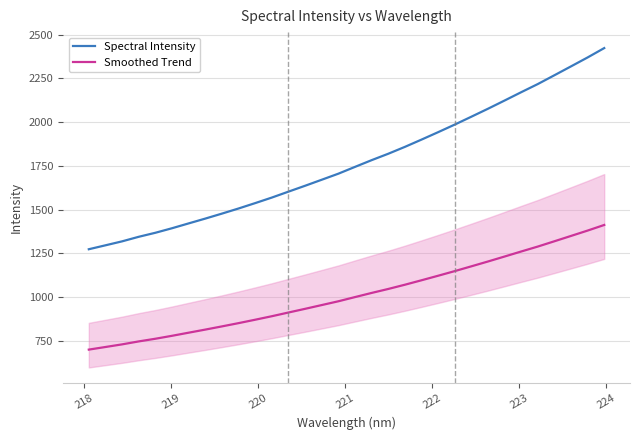

Is this an area chart (filled region under the line)?

No